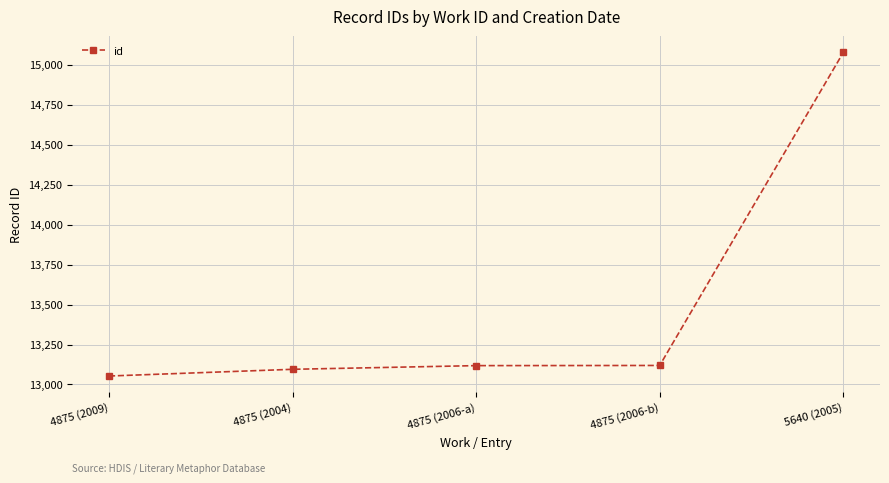

What is the maximum value shown in the chart?

15076